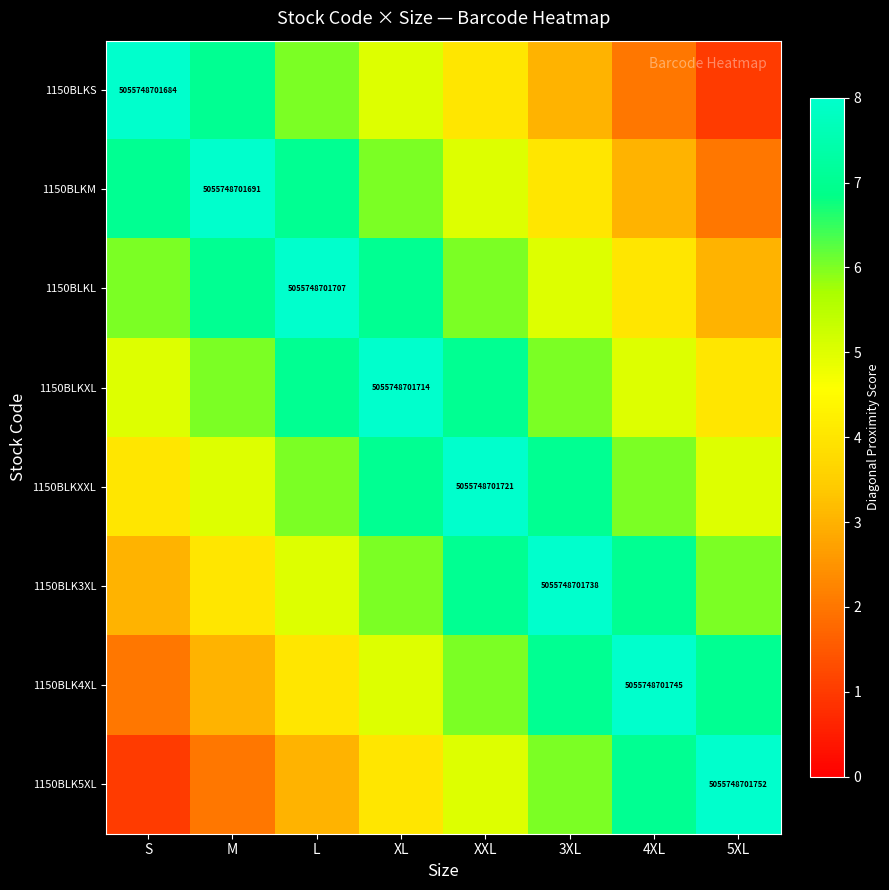

Between 4XL and 5XL, which series saw the biggest shift?

1150BLKS